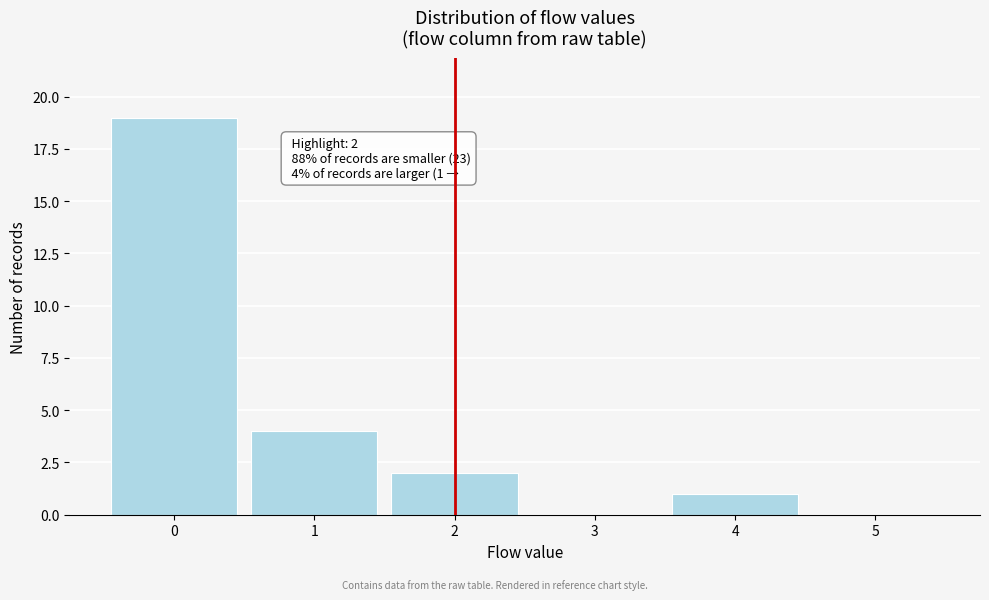

Which range on the x-axis has the tallest bar?

-0.5 to 0.5